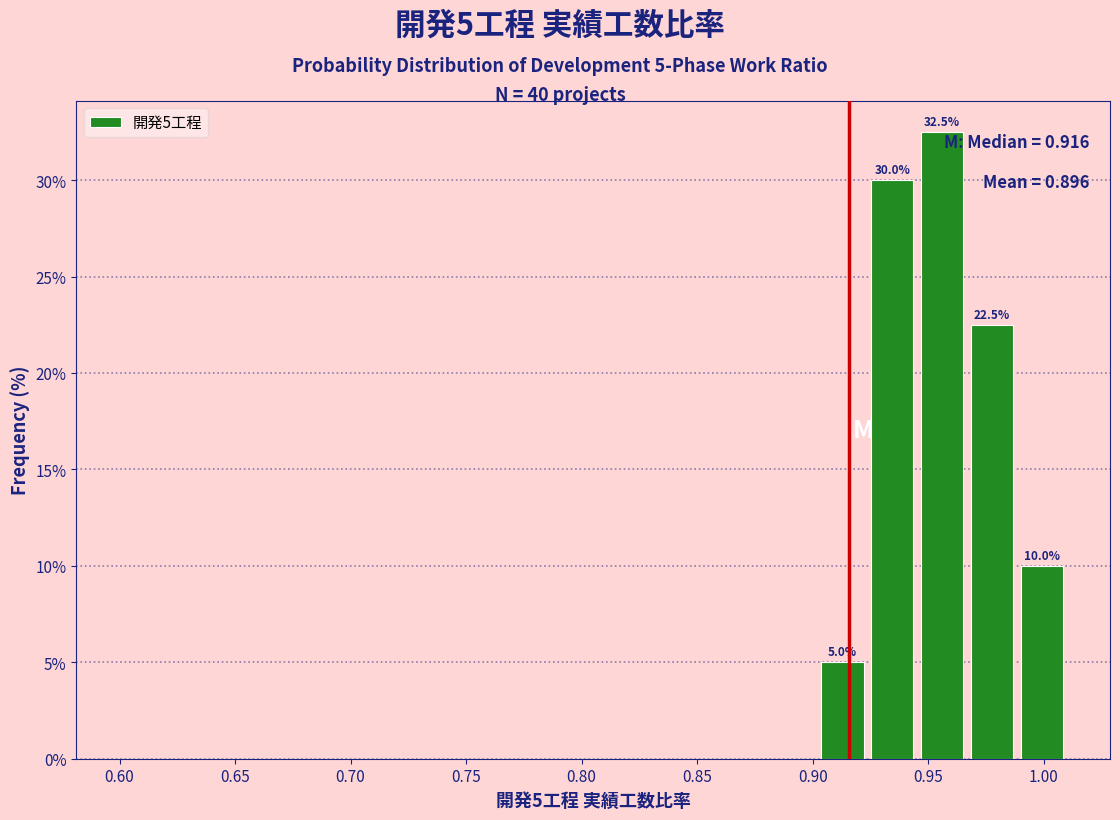

Which range on the x-axis has the tallest bar?

0.945 to 0.965